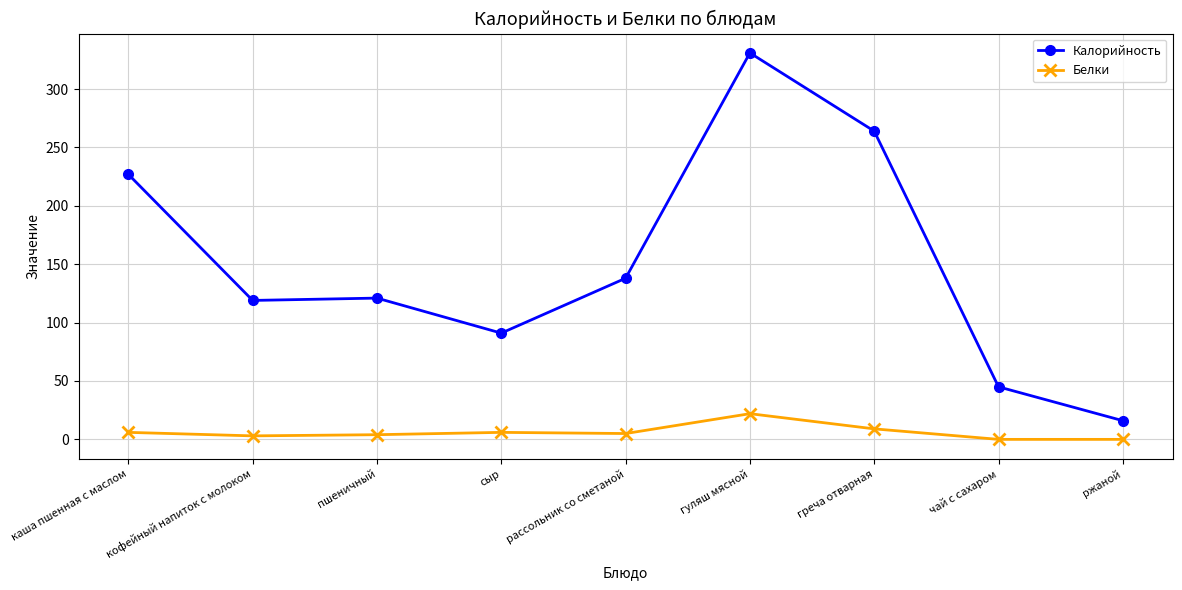

Rank the series by their maximum value, from lowest to highest.

Белки, Калорийность